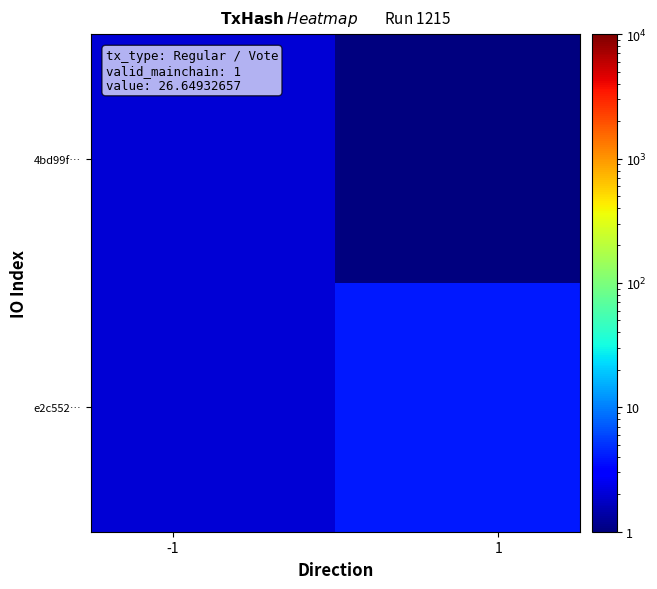

How many data points does each series have?

2